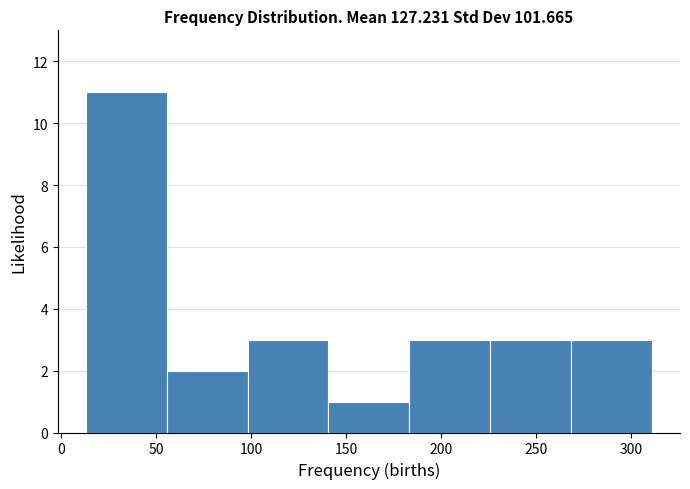

Reading left to right, transcribe this chart: for each bar, give the range it covers on the x-axis and its height. Neither the bar edges nor the heights are printed on the chart, so give them approximately, as read against the axes.

15 to 55: 11
55 to 100: 2
100 to 140: 3
140 to 185: 1
185 to 225: 3
225 to 270: 3
270 to 310: 3